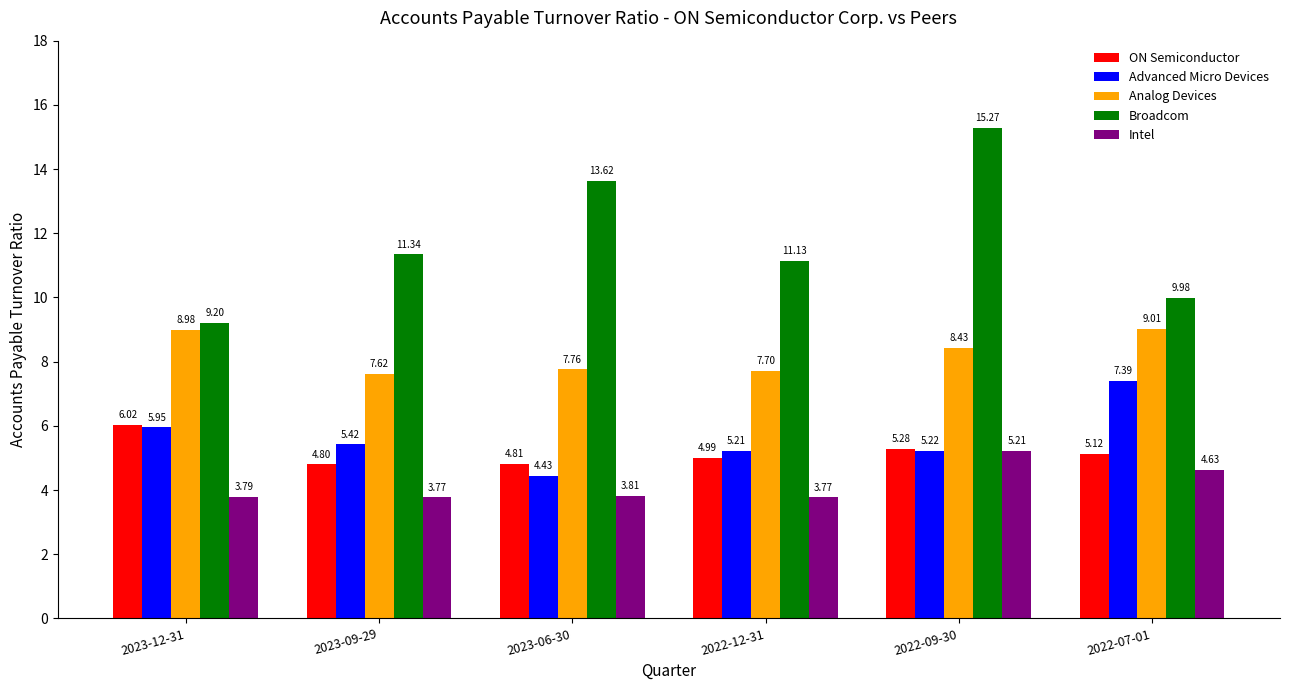

What is the total value across all series at 2023-06-30?

34.4